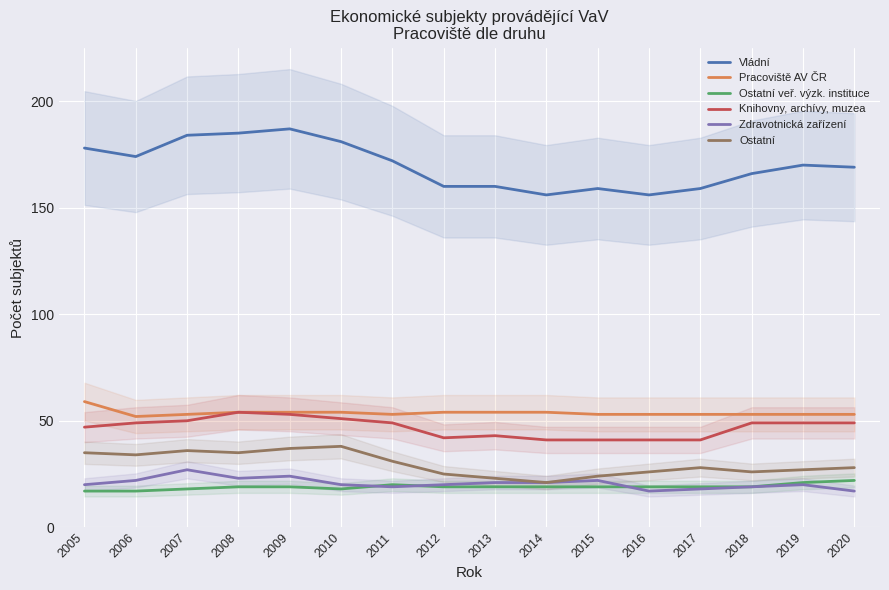

What is the value of the Knihovny, archívy, muzea point at the 14th from the left?

49